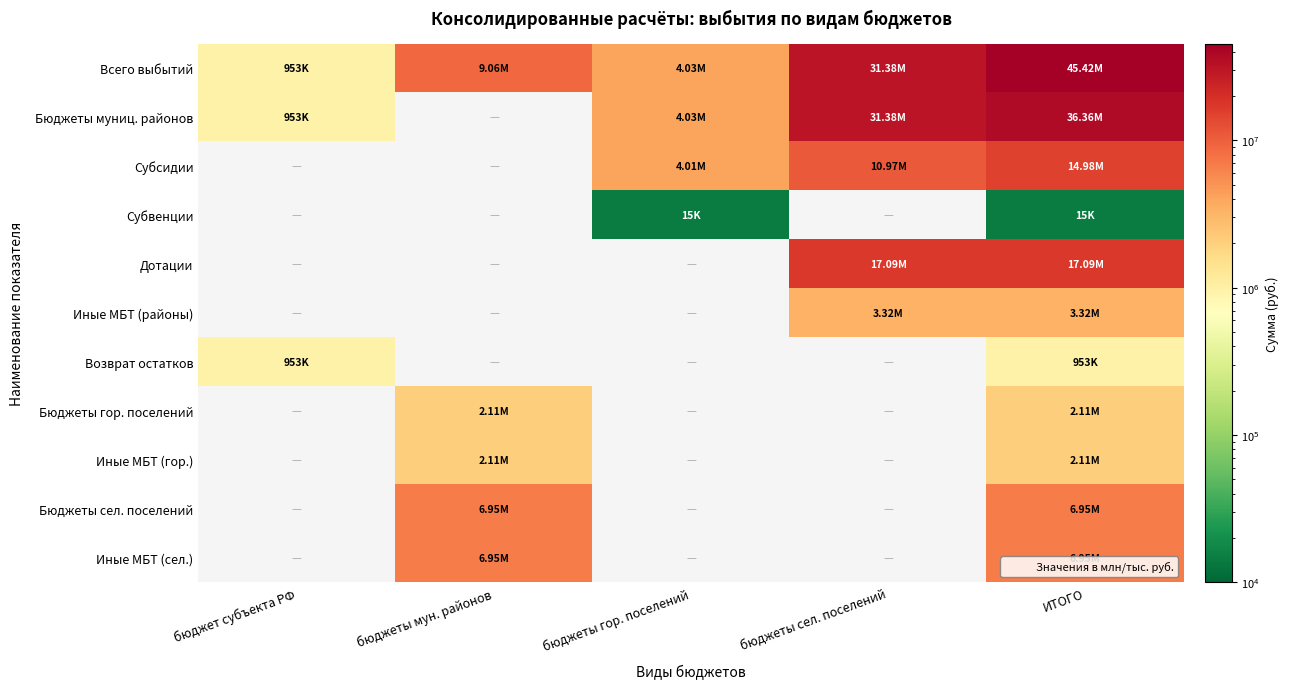

Which has a higher value, бюджеты сел. поселений or бюджеты мун. районов?

бюджеты сел. поселений